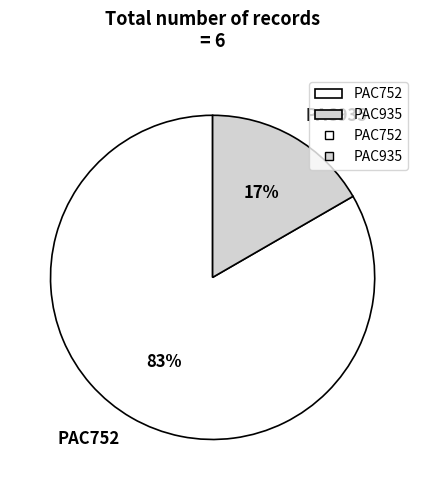

Which category has the biggest portion of the pie?

PAC752